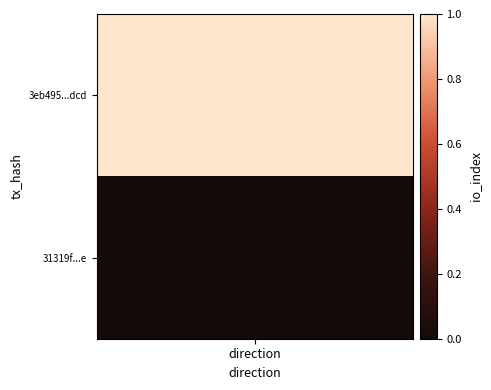

Which series changed the most between -1 and 1?

3eb495363d15efb922c5802de72b332a5bc5dcd